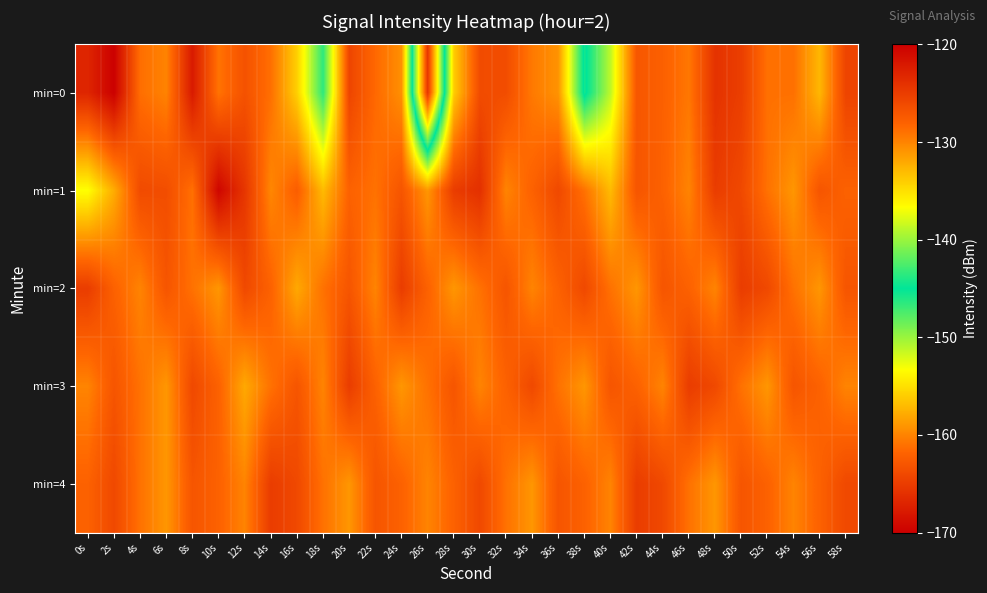

What is the spread (max minus min) of values at 52s?

5.0